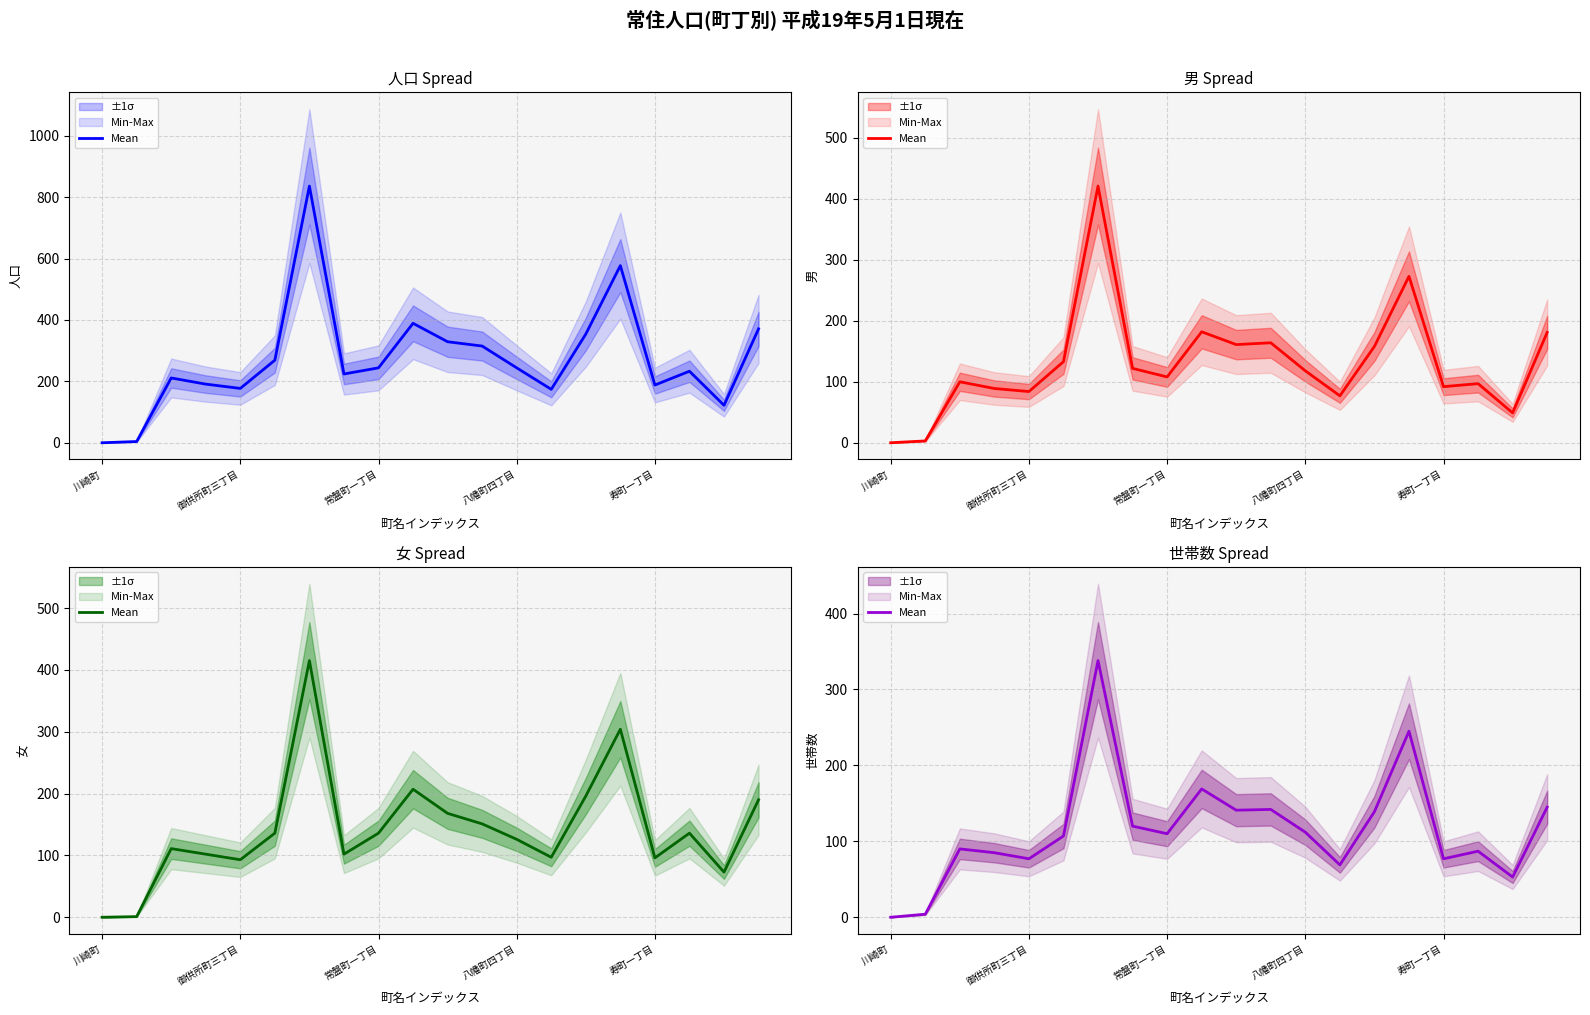

What position from the left is 常盤町一丁目?

3